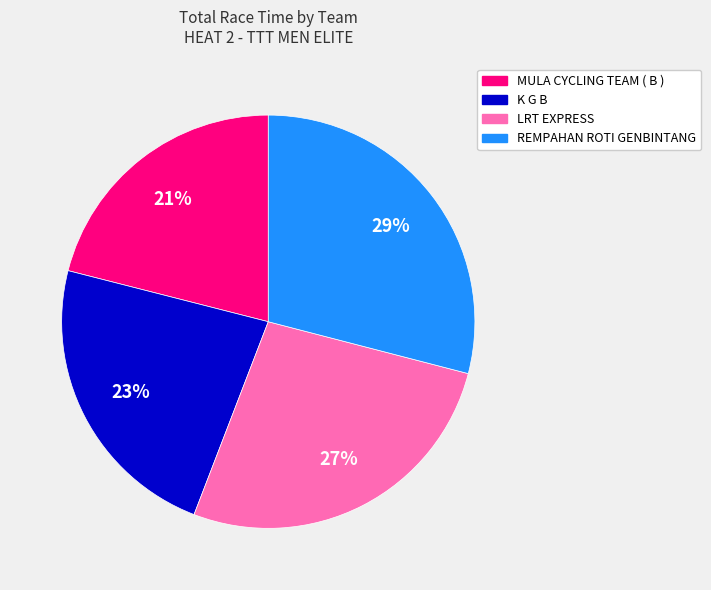

How many slices are in this pie chart?

4